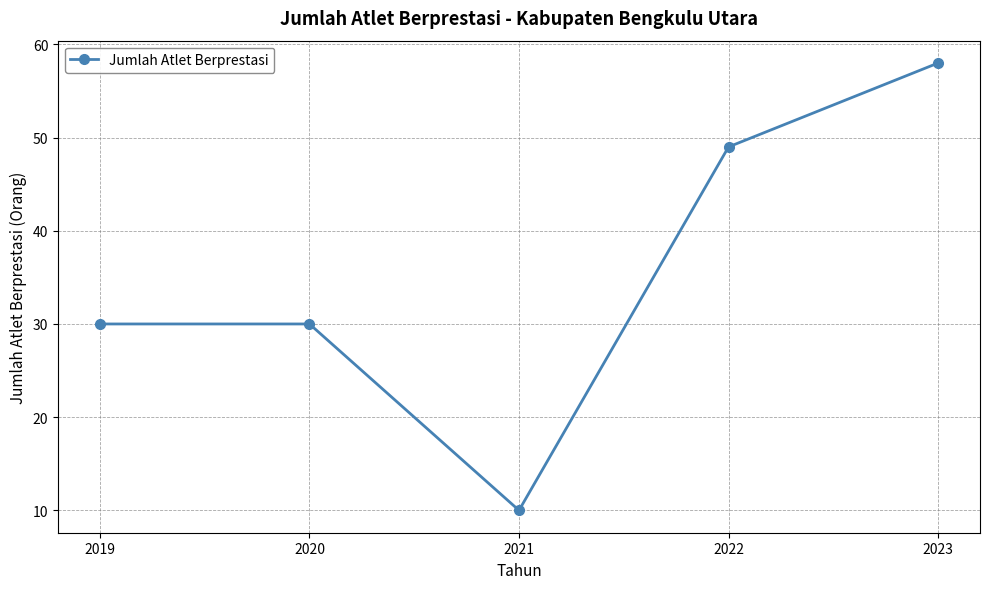

What is the difference between the maximum and minimum values?

48